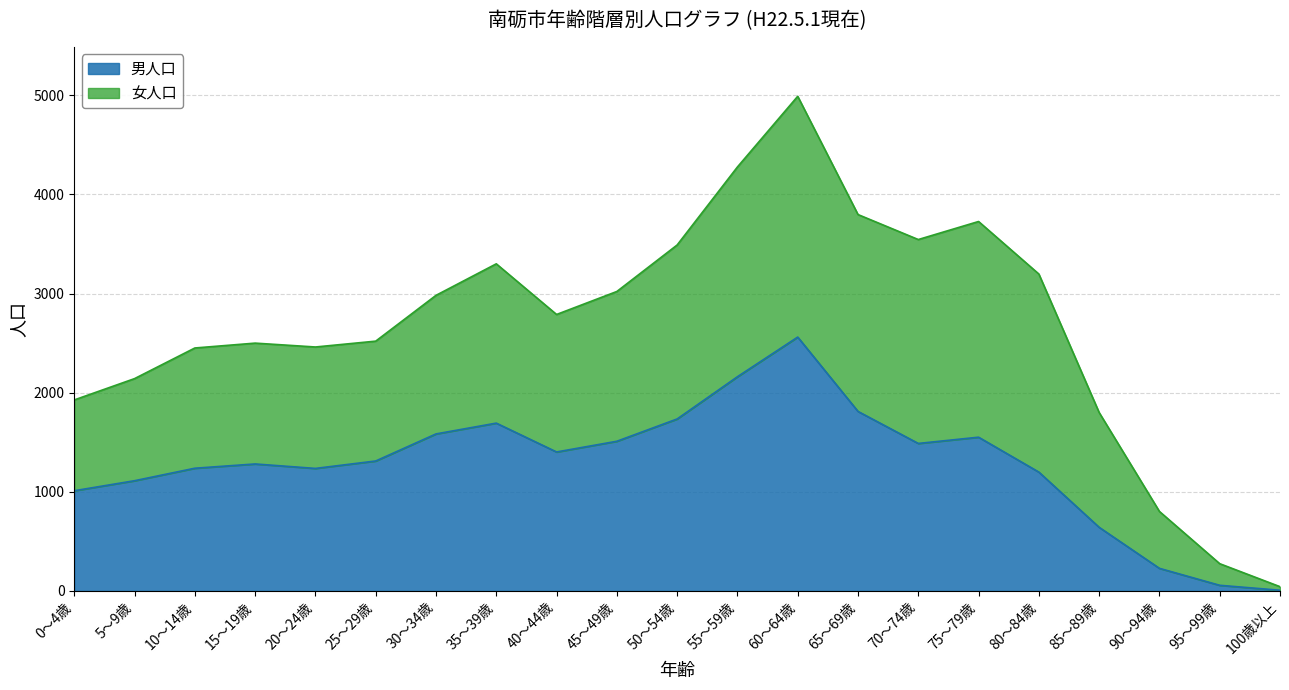

At which category does the data reach its first local peak?

15～19歳